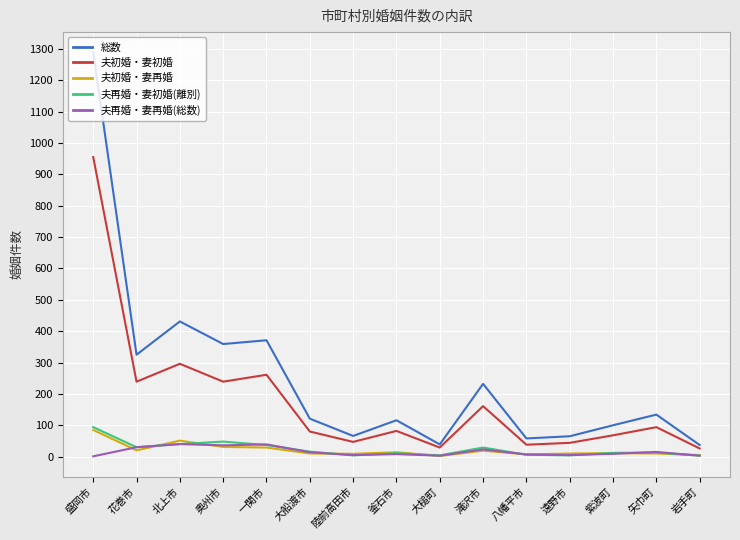

What are all the series names shown in the legend?

総数, 夫初婚・妻初婚, 夫初婚・妻再婚, 夫再婚・妻初婚(離別), 夫再婚・妻再婚(総数)